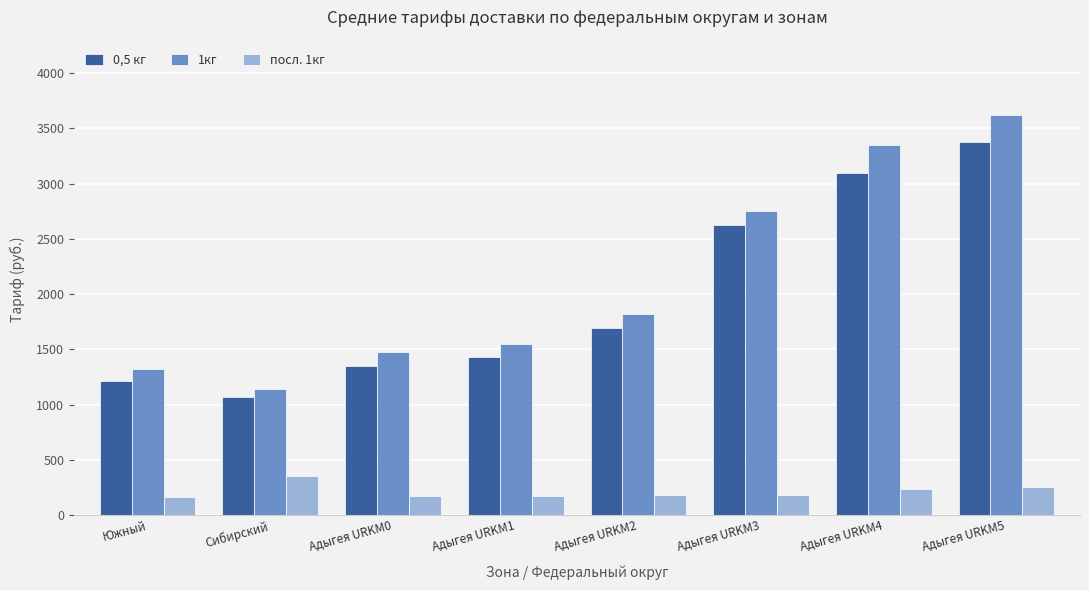

What is the spread (max minus min) of values at Адыгея URKM2?

1640